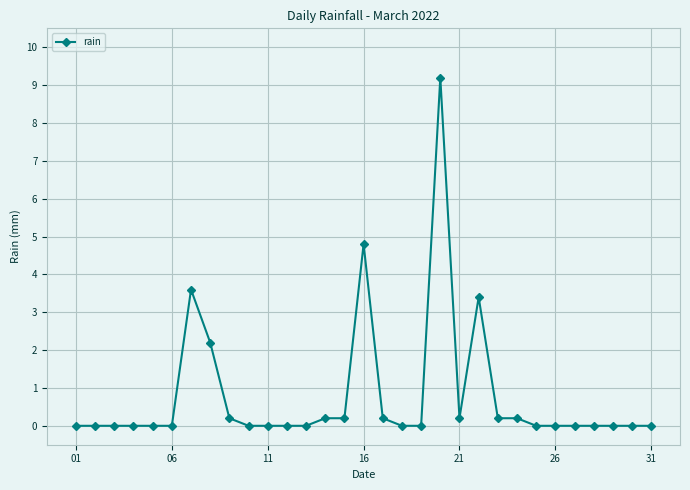

True or false: there are more than 1 points higher than both neighbors.

True